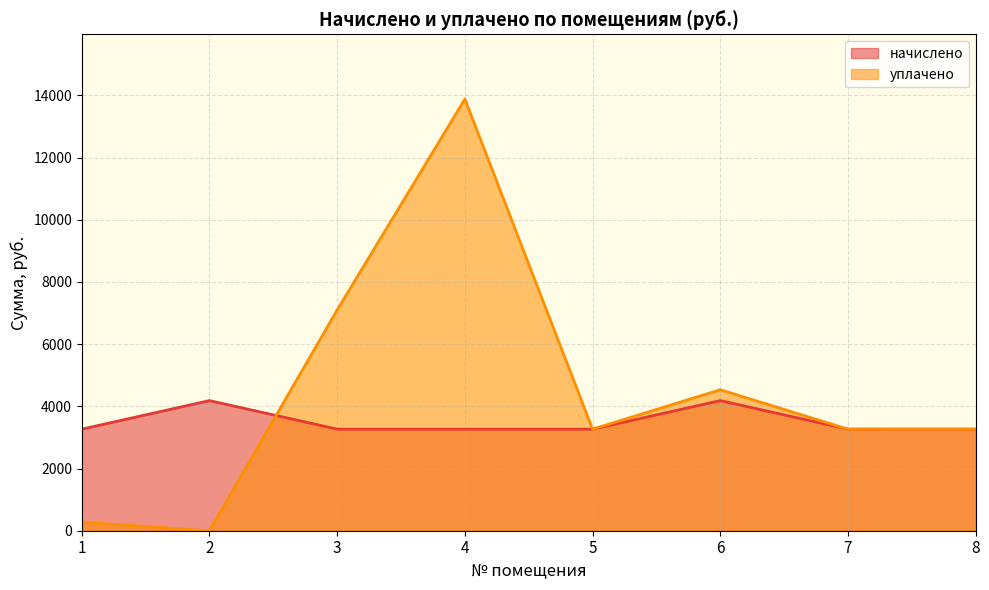

What are all the series names shown in the legend?

начислено, уплачено